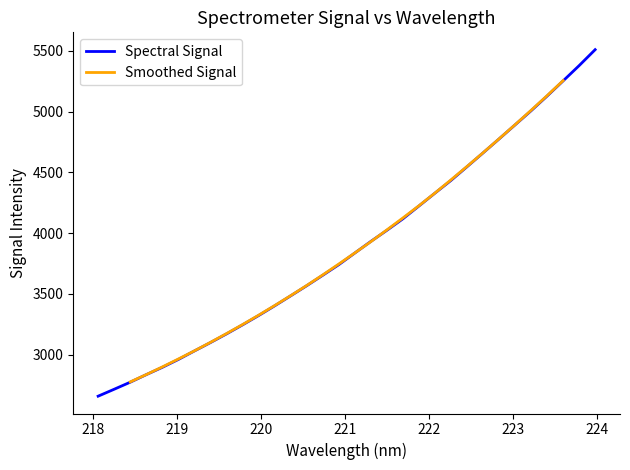

What is the label of the 15th point from the left?

220.7354